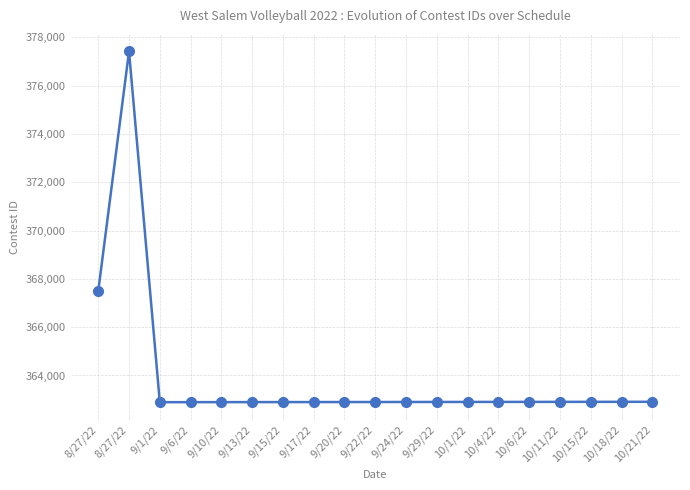

Does the chart have visible grid lines?

Yes